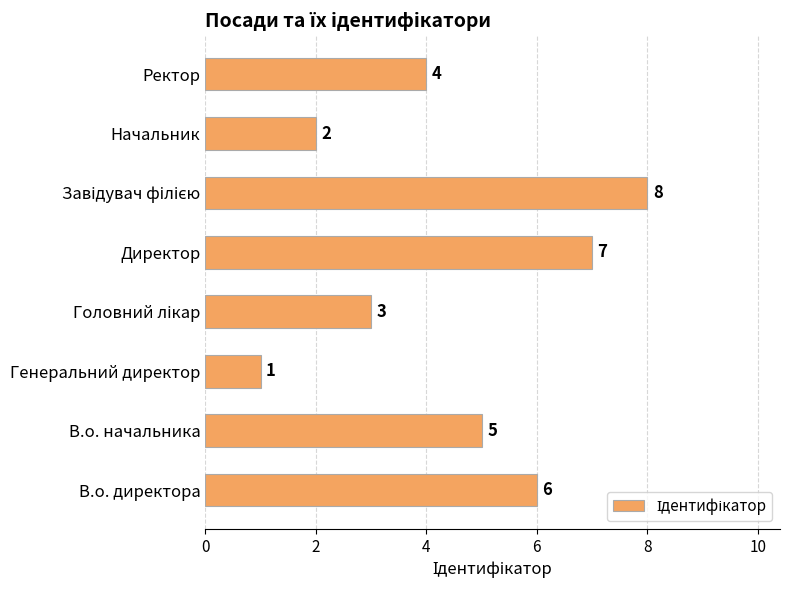

Which category has the lowest value across all series?

Генеральний директор